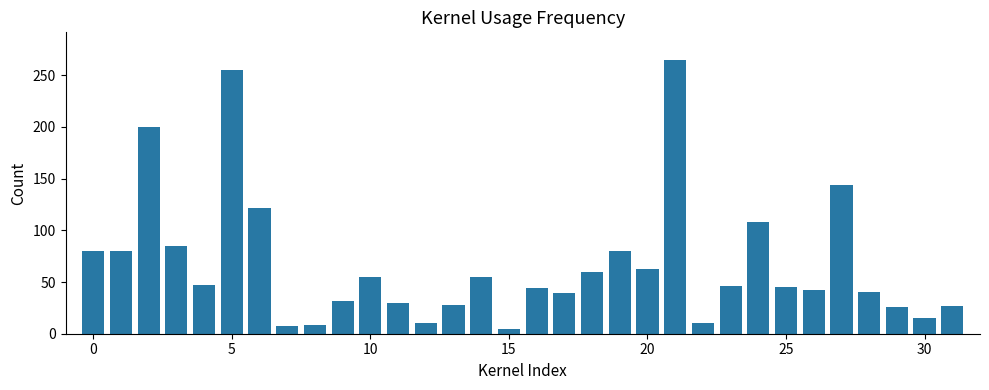

What is the average value?

67